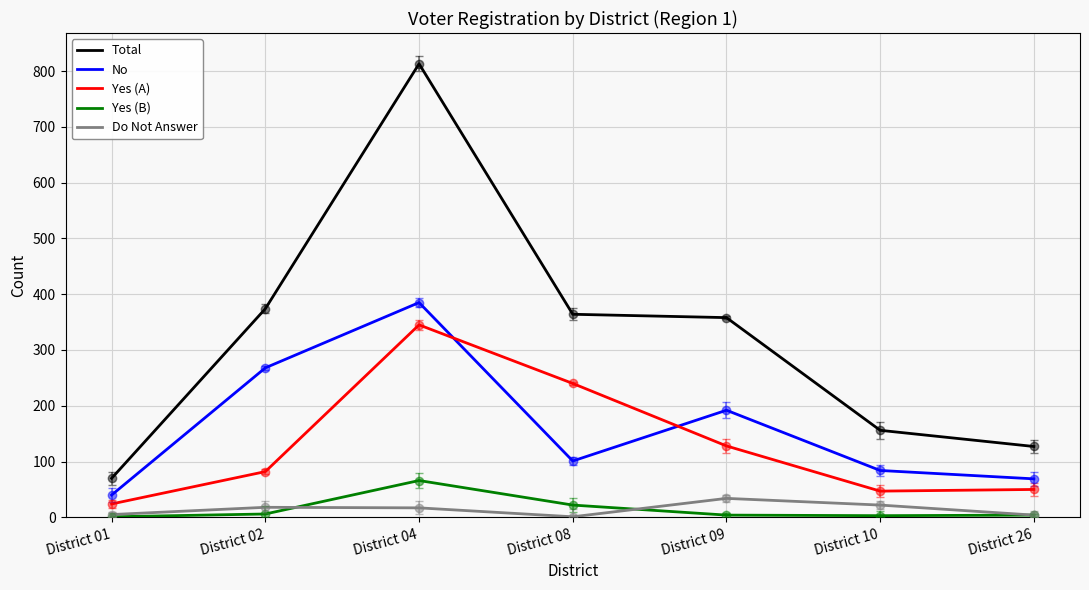

List the series in order of their peak value, highest first.

Total, No, Yes (A), Yes (B), Do Not Answer